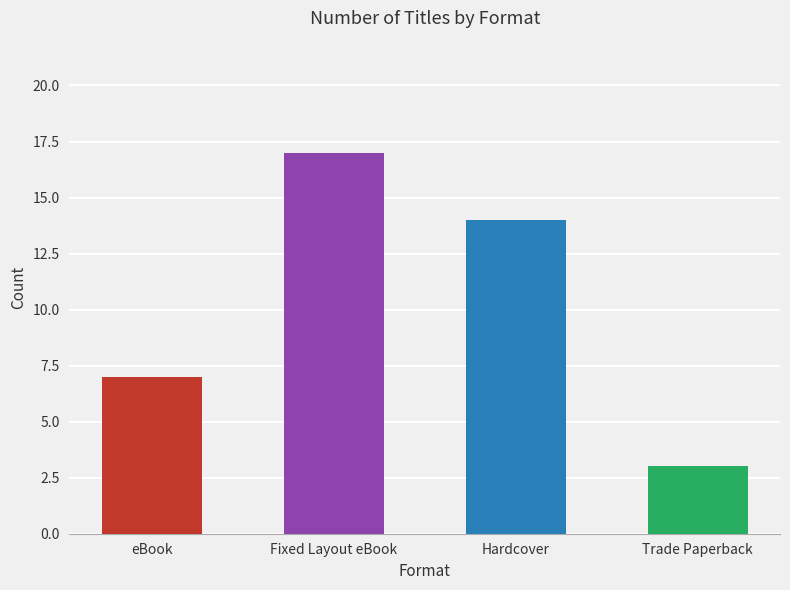

List the labels in order of value, smallest first.

Trade Paperback, eBook, Hardcover, Fixed Layout eBook